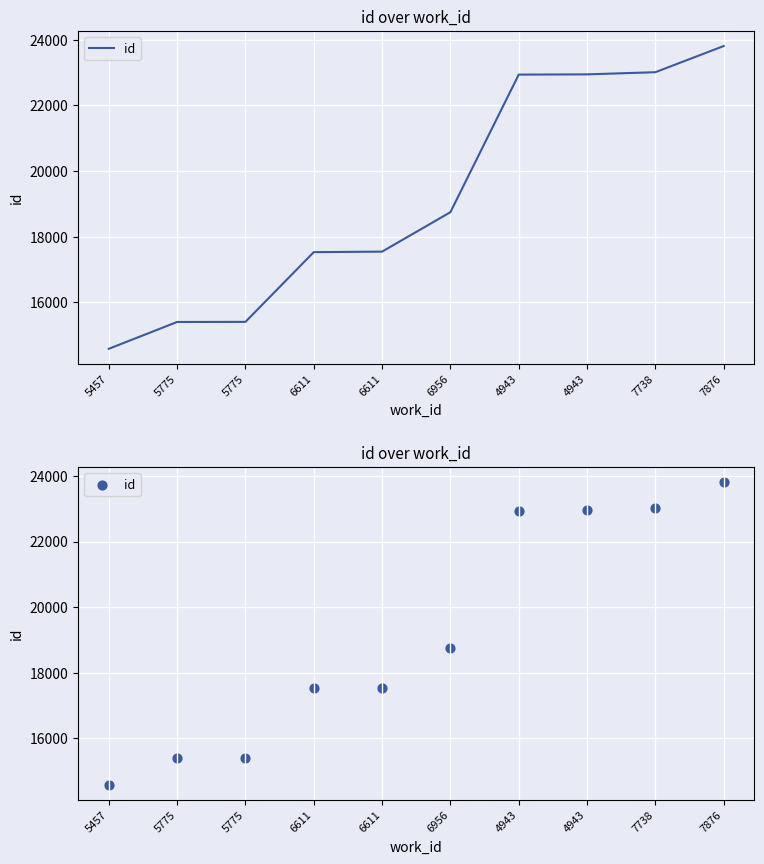

Which has a higher value, 6956 or 4943?

4943